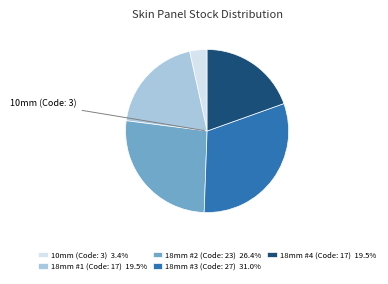

Approximately how many times larger is the value at 18mm #4 (Code: 17) 19.5% compared to 18mm #2 (Code: 23) 26.4%?

0.7